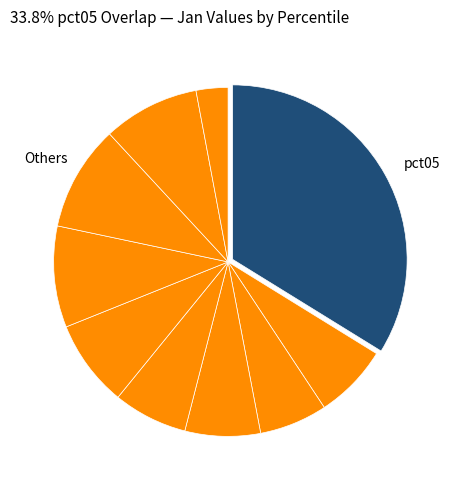

How many slices are in this pie chart?

10